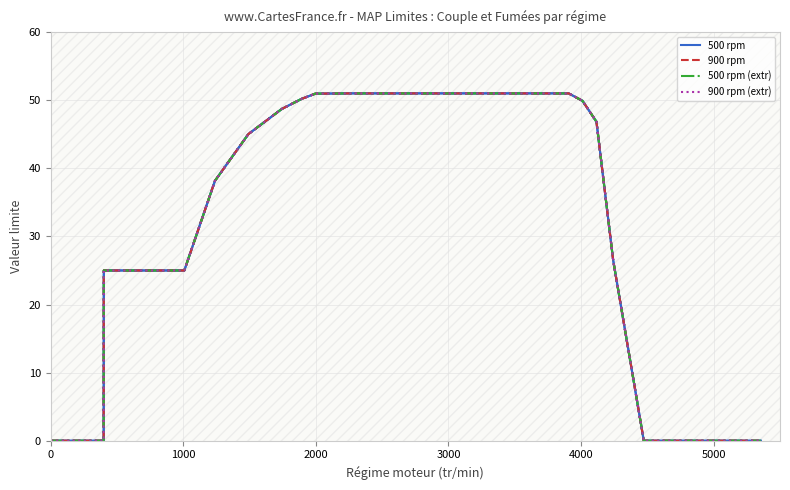

The MAP Limite de fumees series shows 67.3 at 650. True or false?

False